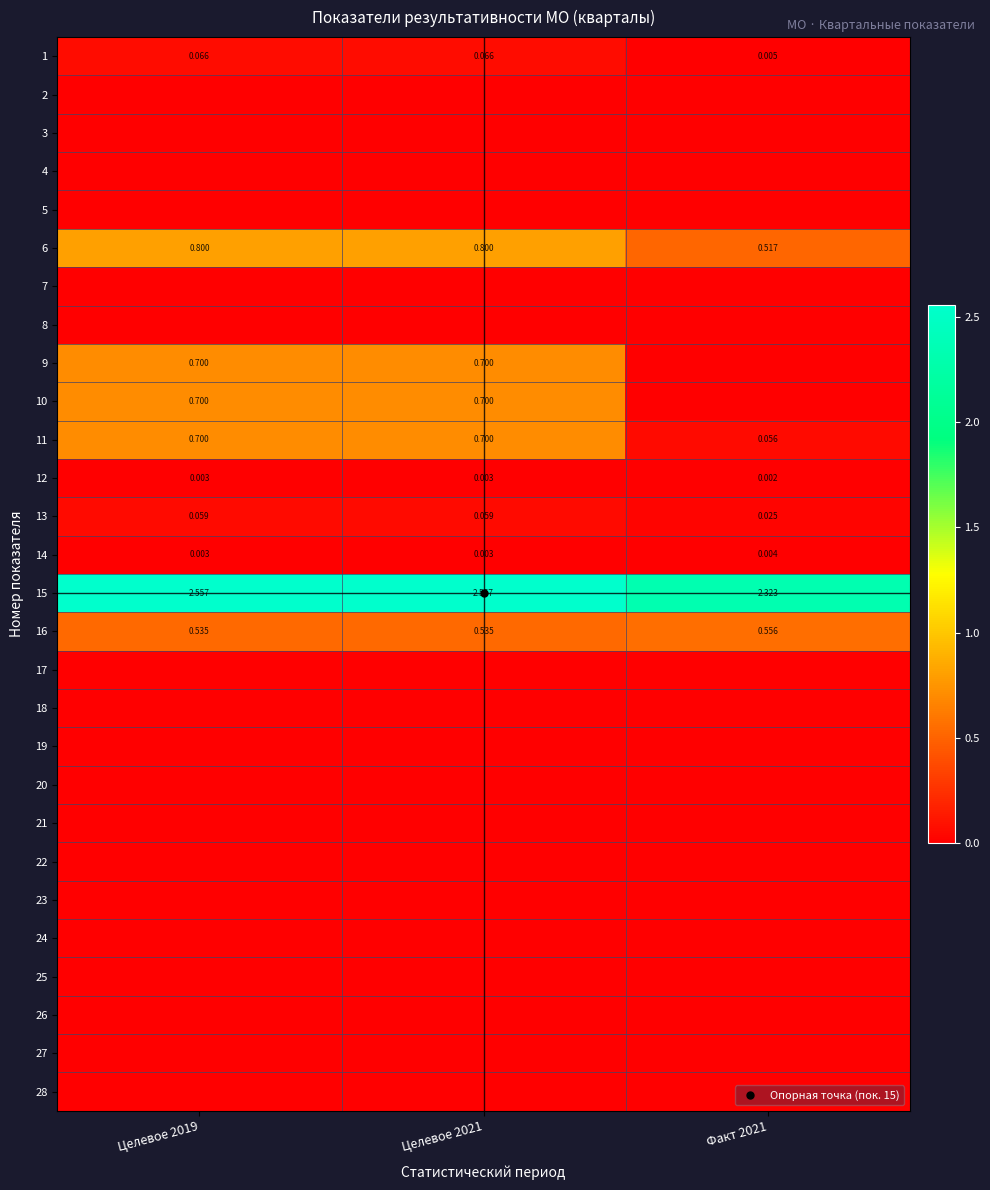

How many series are shown in this chart?

28